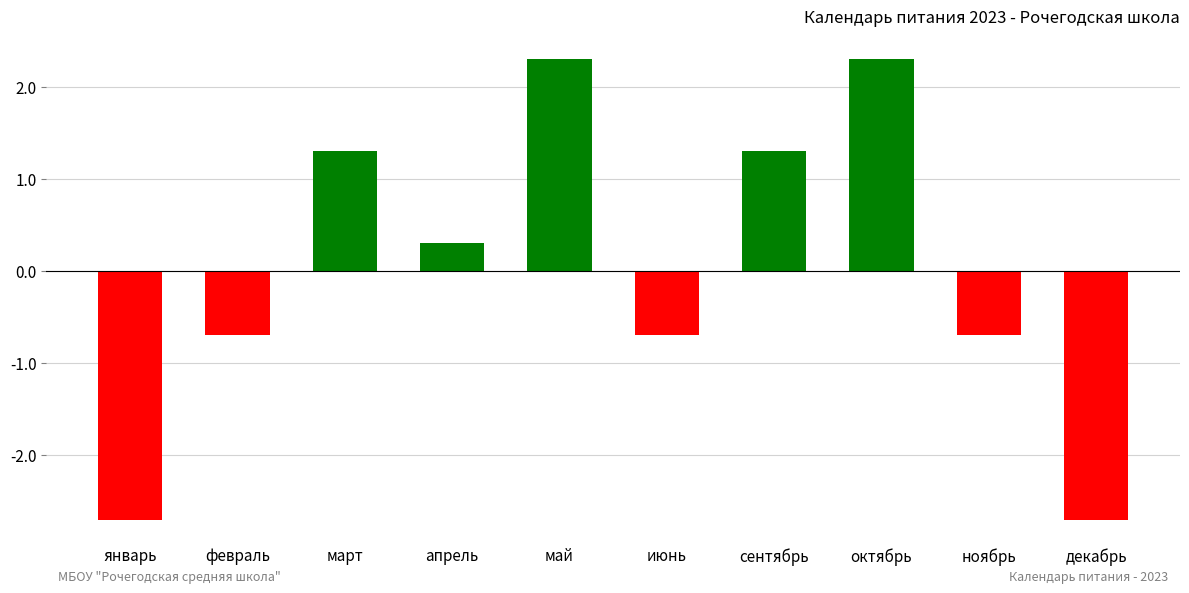

What is the label of the 8th bar from the left?

октябрь